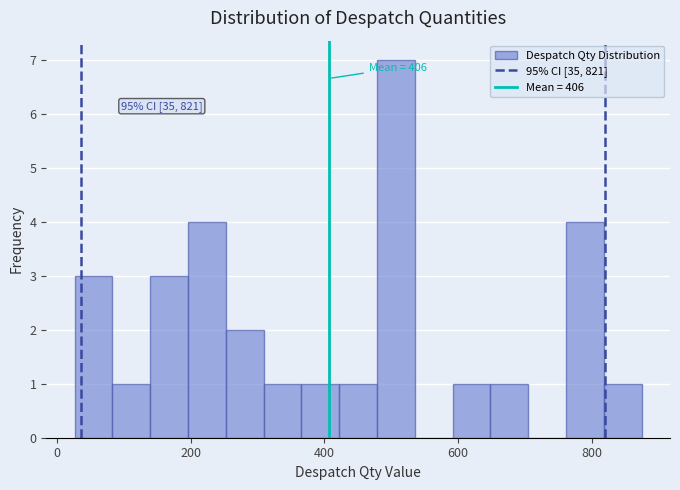

Read against the x-axis, roughly where is the centre of the tallest bar?

500